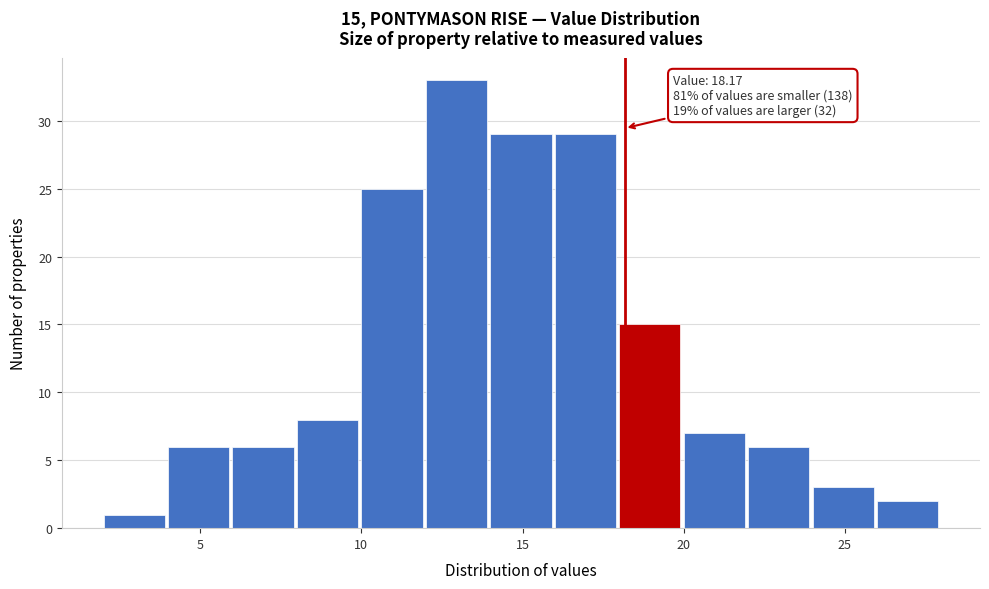

Which range on the x-axis has the tallest bar?

12 to 14